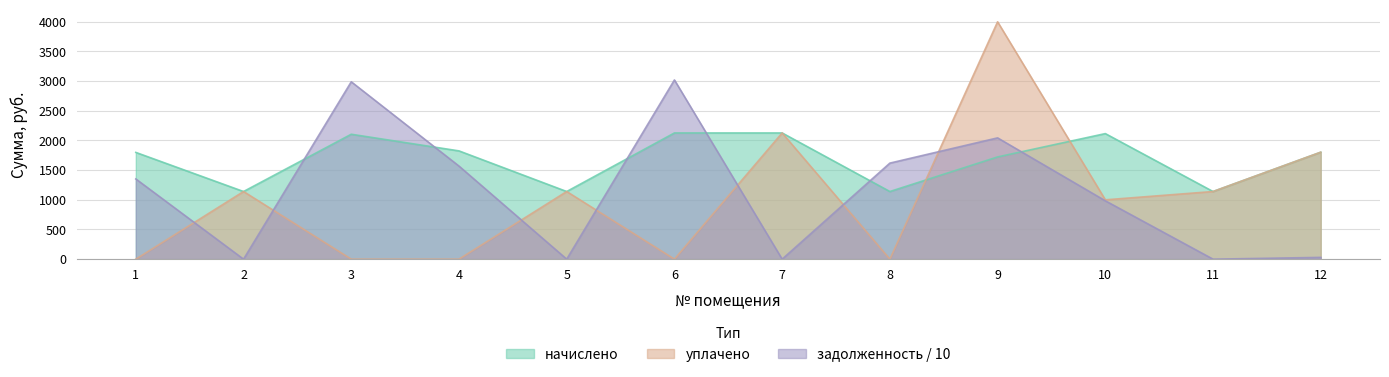

At how many categories does at least one series exceed 1652?

8